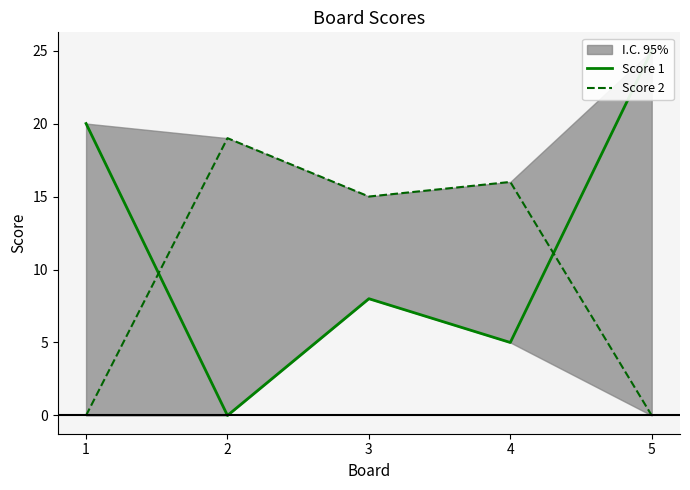

How many times do Score 1 and Score 2 cross each other?

2